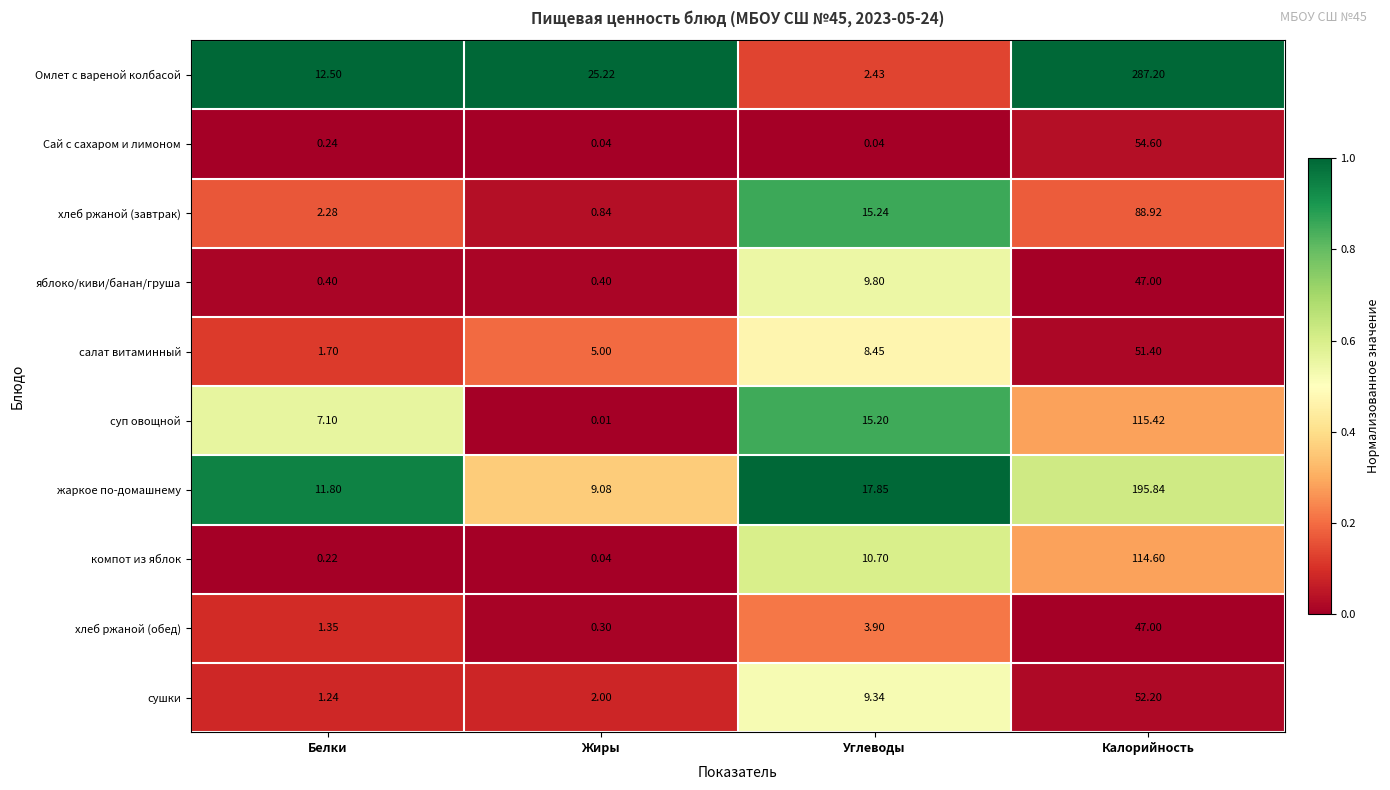

Which series changed the most between Углеводы and Калорийность?

Омлет с вареной колбасой